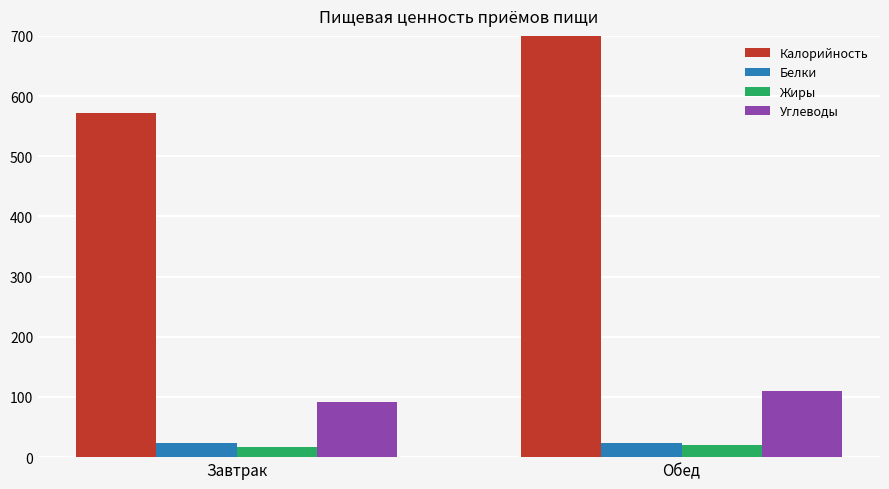

Is it true that Белки equals 22.9 at Завтрак?

True